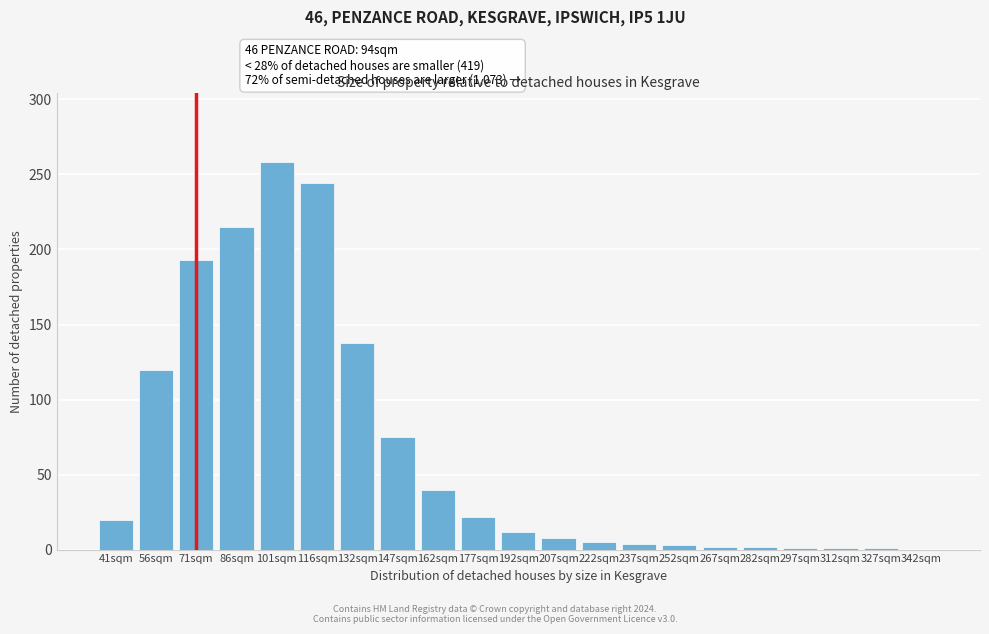

Read the value at 162sqm.

40